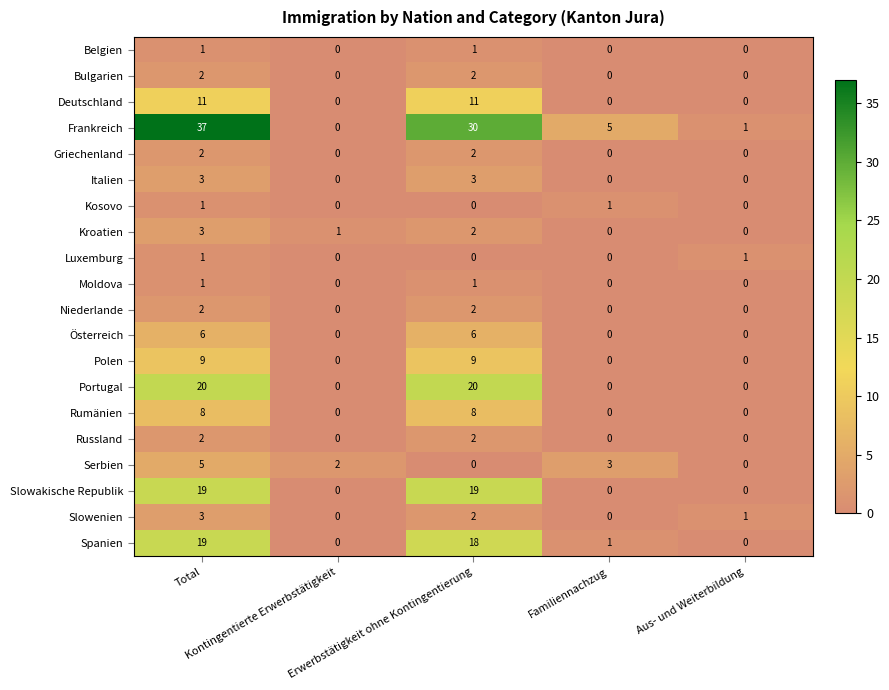

Count the Bulgarien values in the range 0 to 2.

5